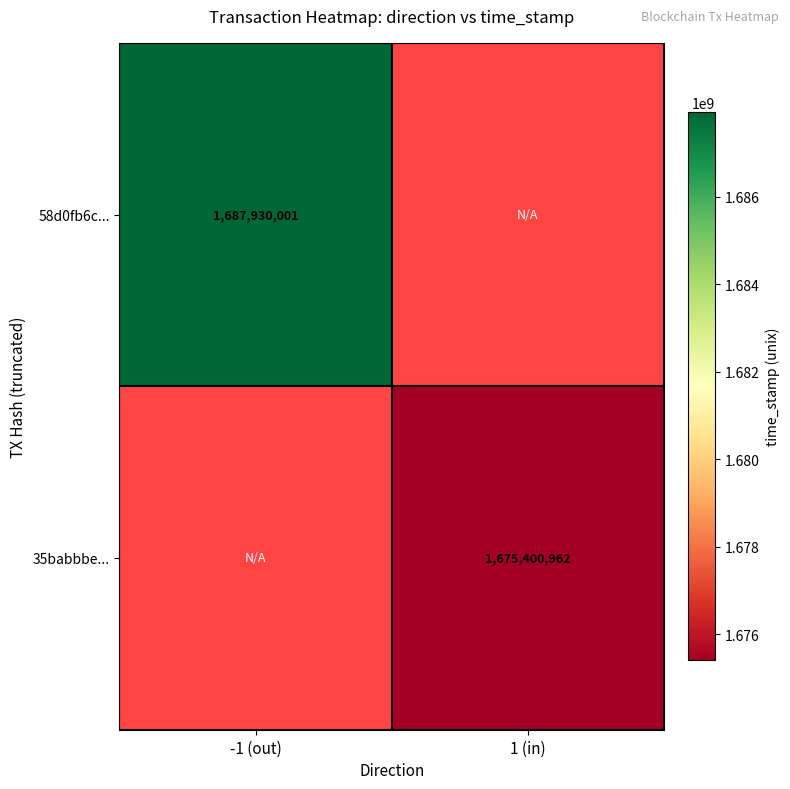

At how many categories does at least one series exceed 1681631034?

1